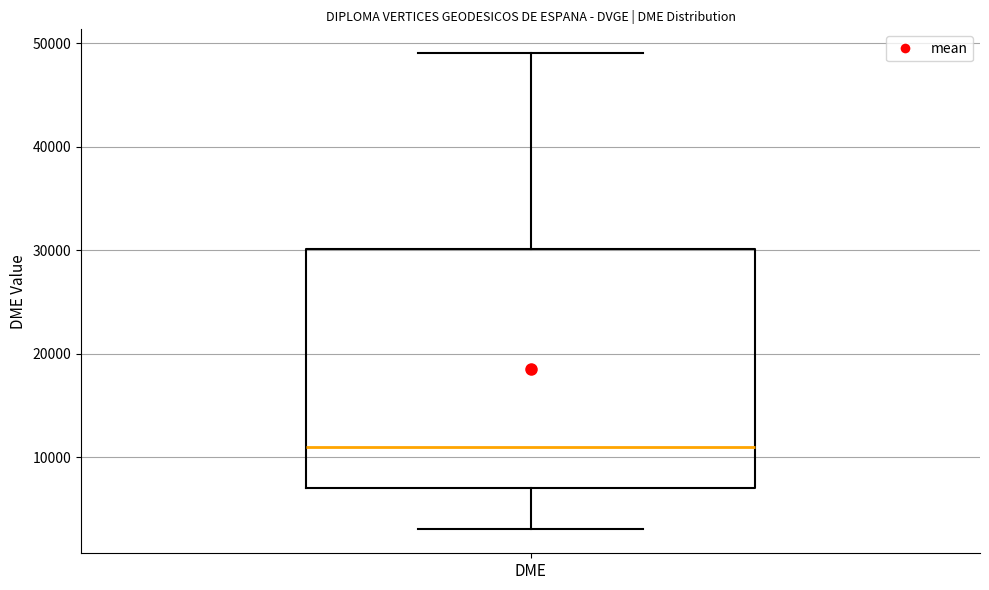

Transcribe this box plot: give where the median line is, the range the box spans, and where the two whiskers end, as read against the y-axis. The values are not printed on the chart, so give them approximately, as read against the axis.

median 11000, box 7000 to 30000, whiskers 3000 to 49000